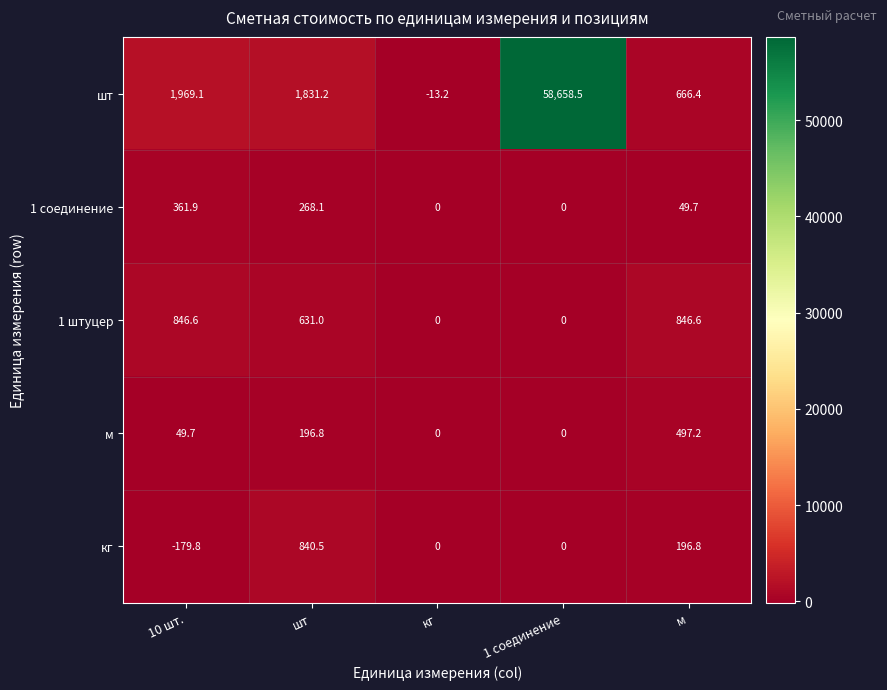

What is the average value of the шт series?

12622.4